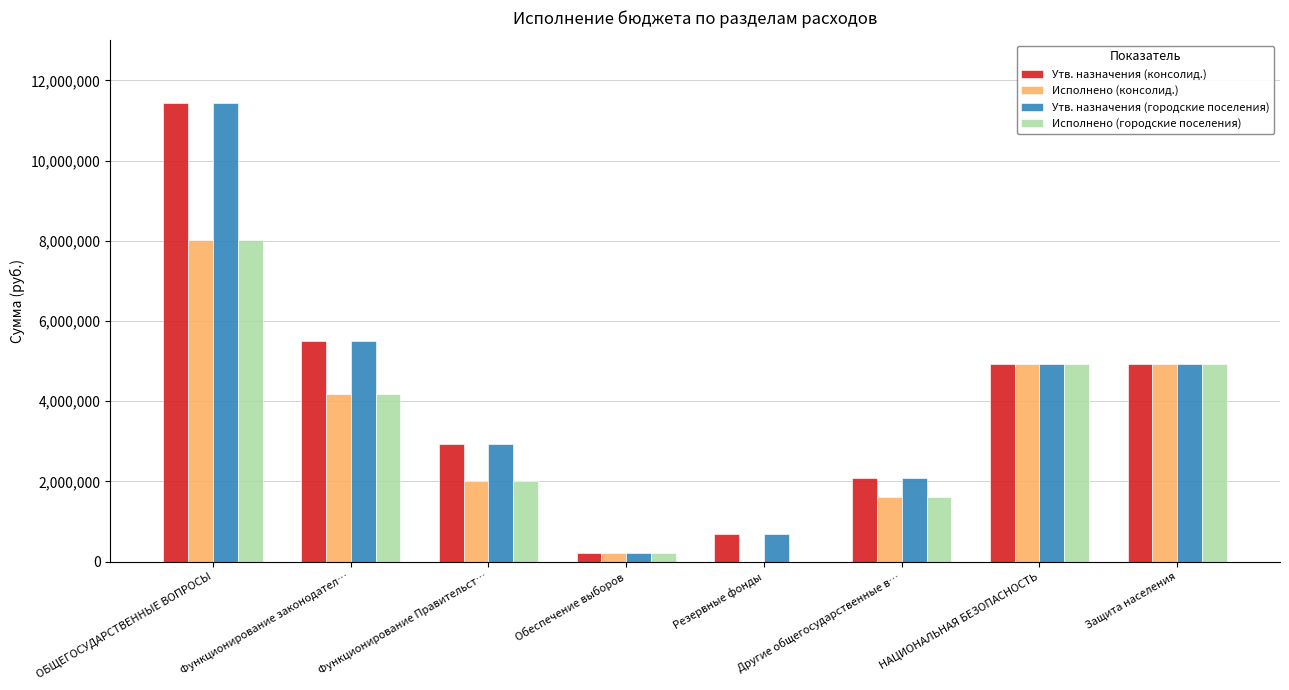

What is the highest value of the Исполнено (городские поселения) series?

8018917.6